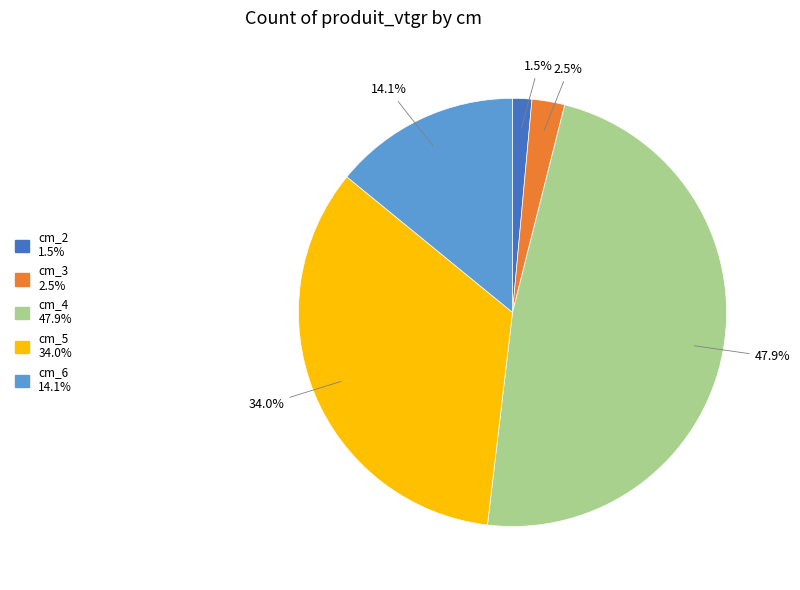

Combined, do cm_2 and cm_6 account for over 50%?

No